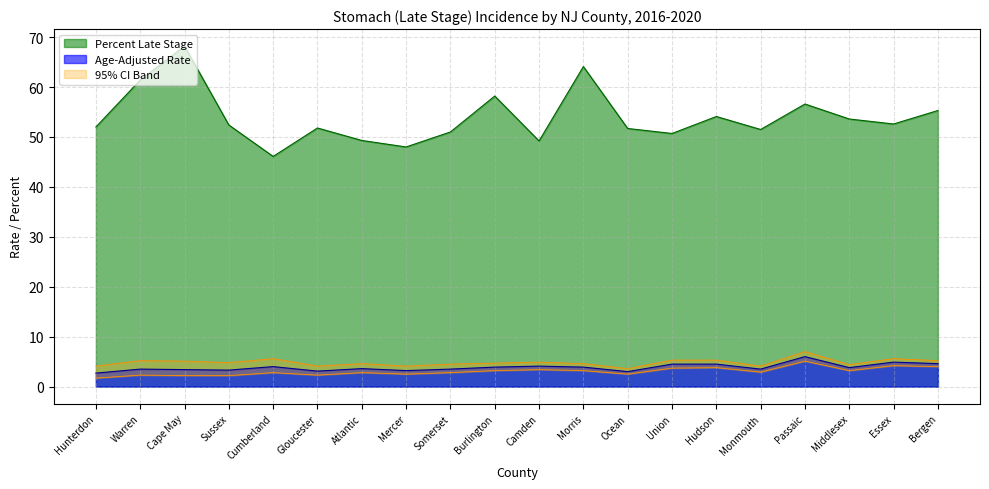

What is the sum of all Upper 95% CI values?

96.8